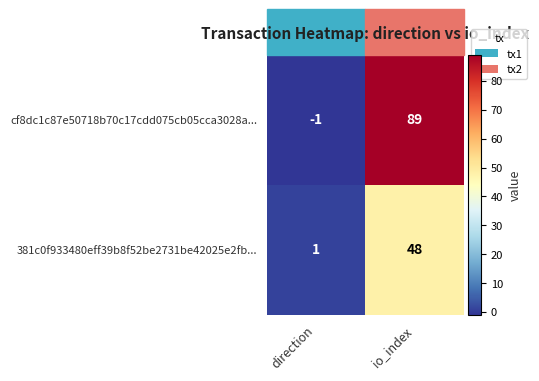

What is the sum of the 381c0f933480eff39b8f52be2731be42025e2fb... values at io_index and direction?

49